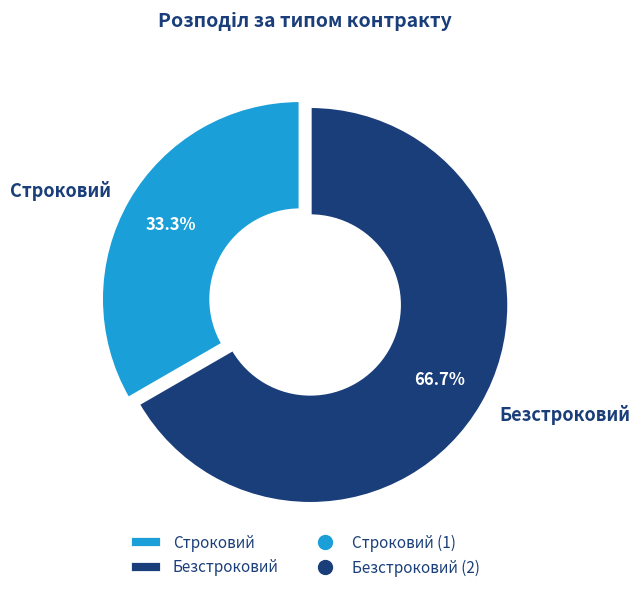

Between Строковий and Безстроковий, which is larger?

Безстроковий